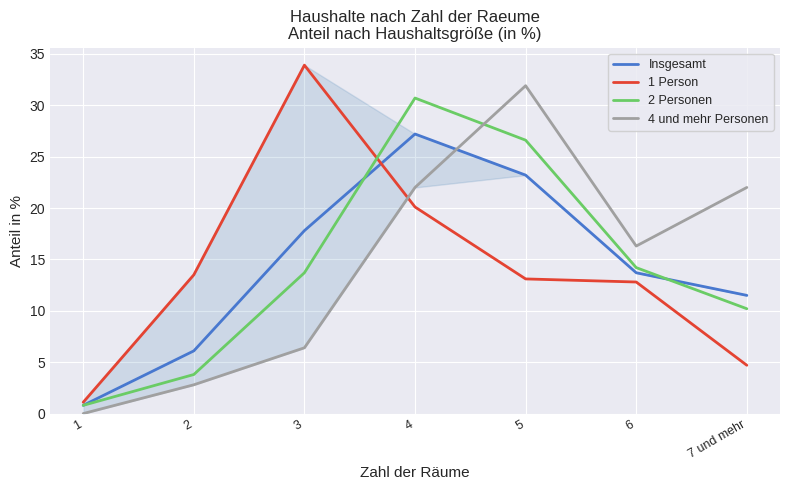

How many intersections are there between 2 Personen and 4 und mehr Personen?

1